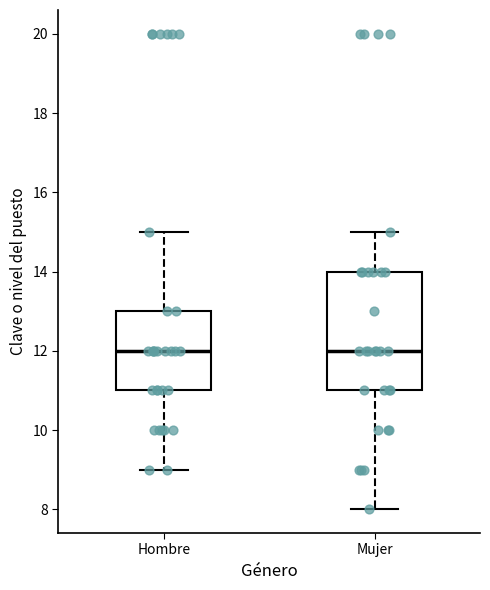

Where does the lower whisker of the box for Hombre end on the y-axis? The values are not printed on the chart, so give them approximately, as read against the axis.

9